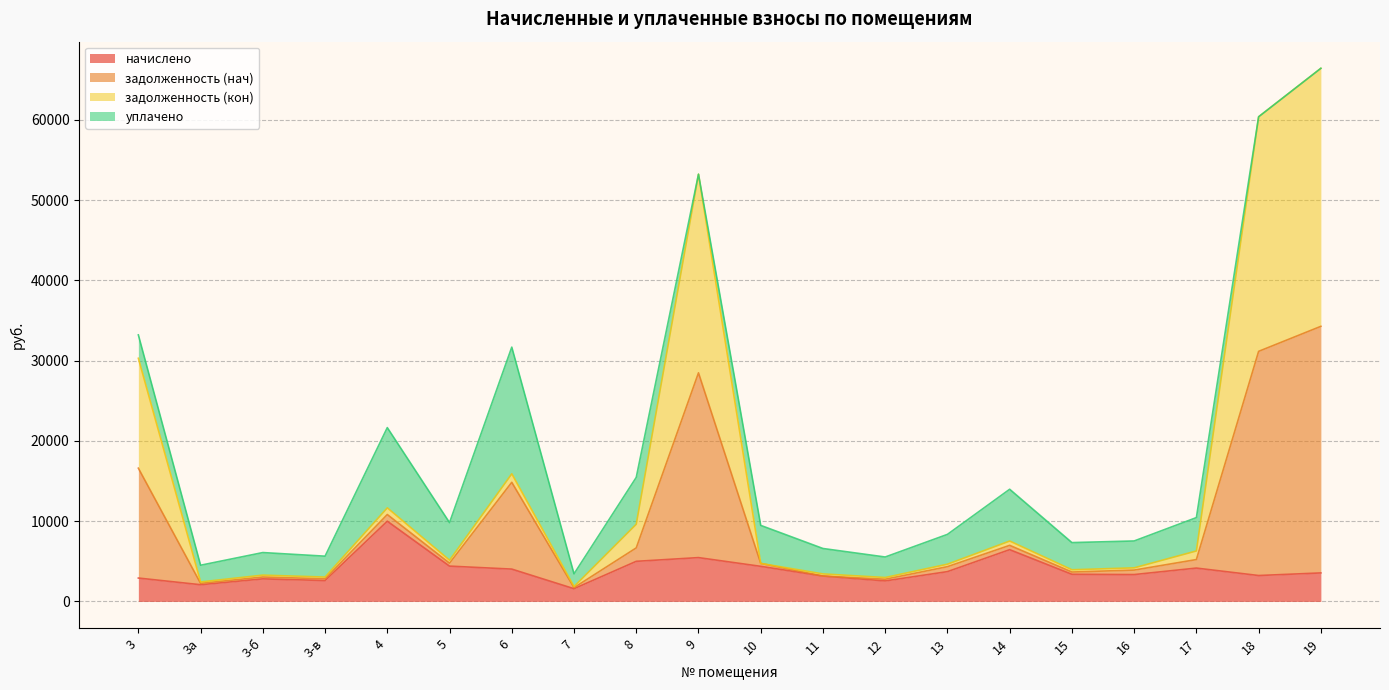

Between 11 and 13, which series saw the biggest shift?

задолженность (нач)